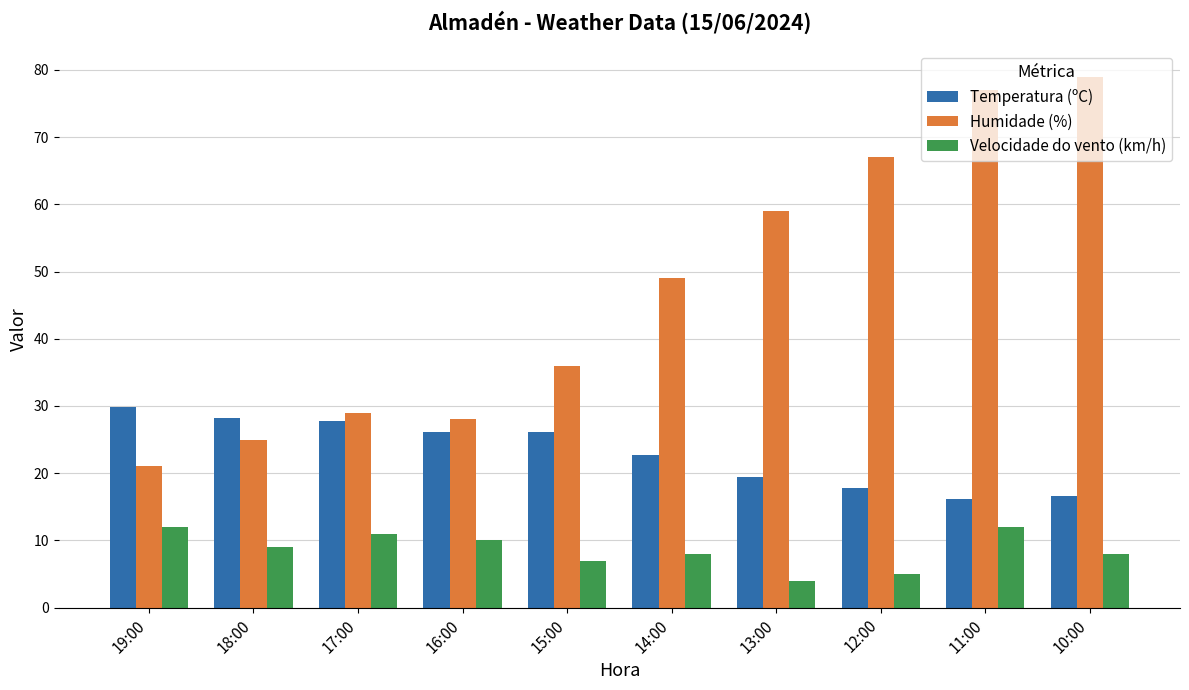

What are all the series names shown in the legend?

Temperatura (ºC), Humidade (%), Velocidade do vento (km/h)